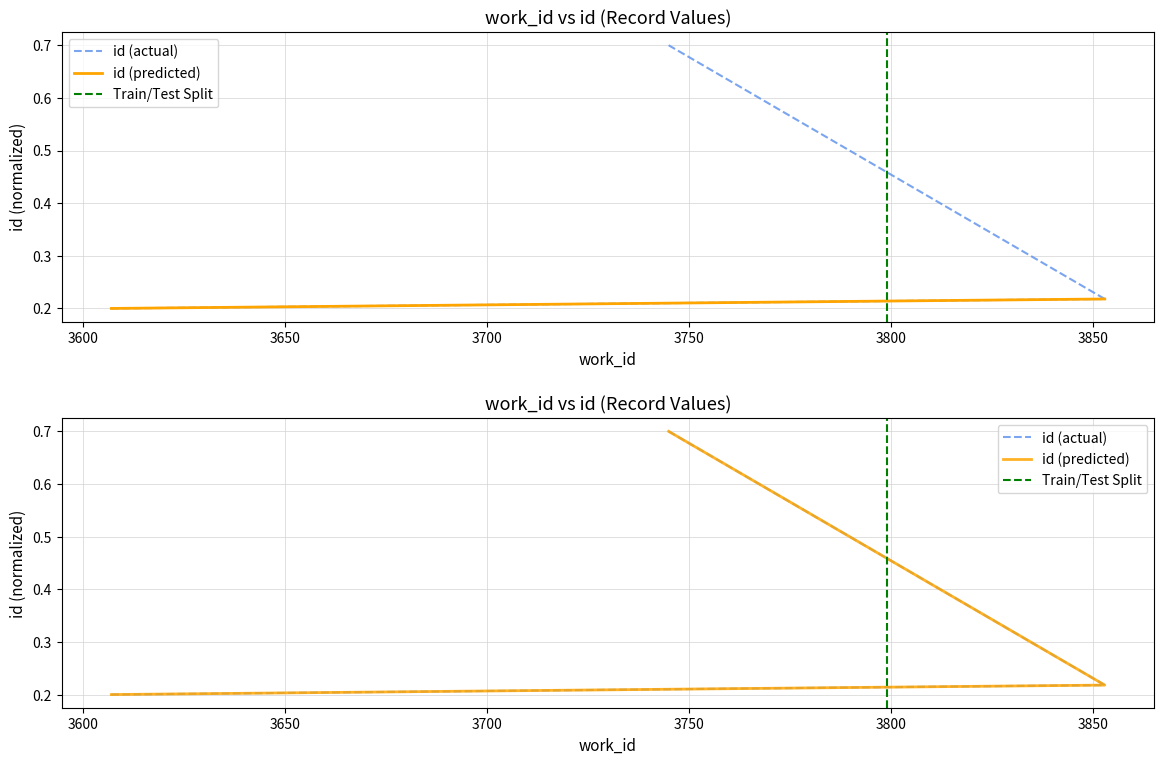

What is the label of the 1st point from the left?

3607